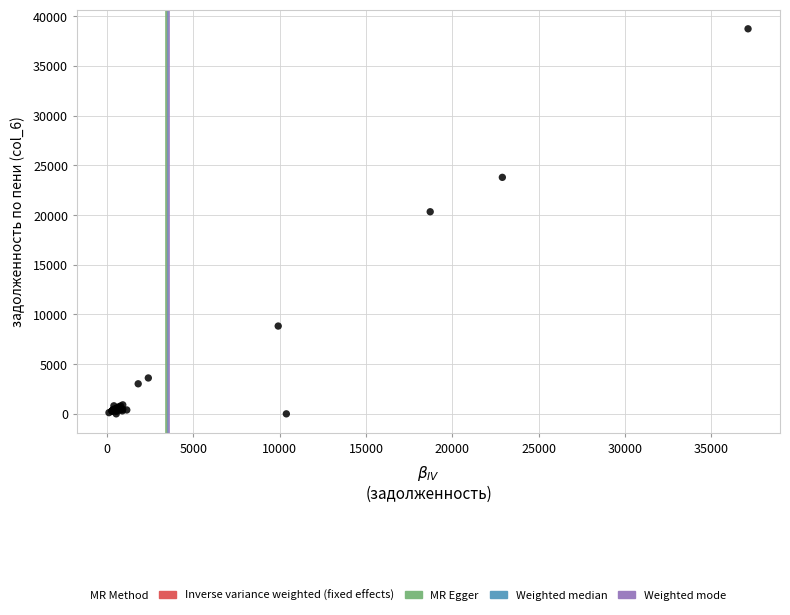

What Y value in the scatter plot is closest to 19369?

20334.0